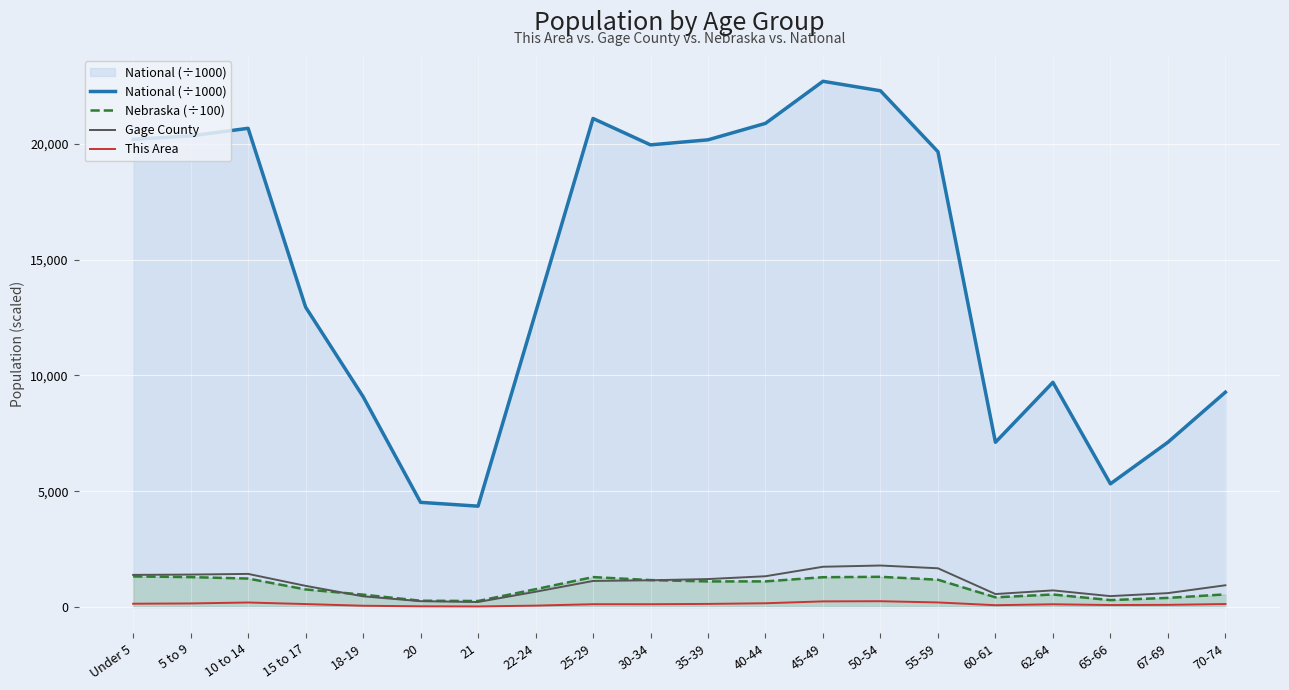

The value of Gage County at 20 is 354.0. True or false?

False